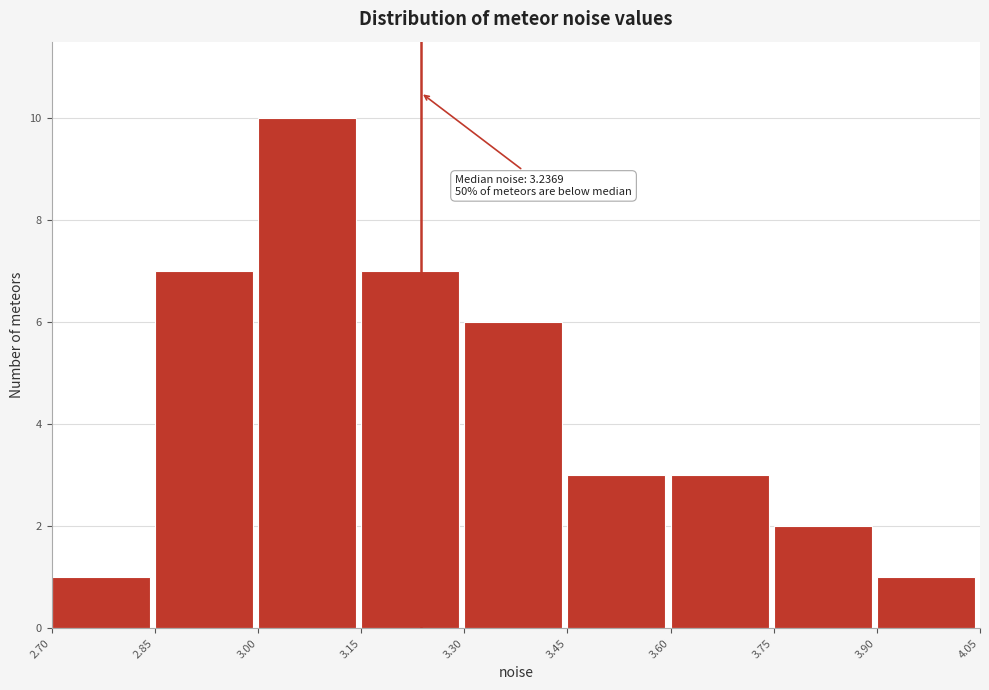

Which range on the x-axis has the tallest bar?

3.00 to 3.15